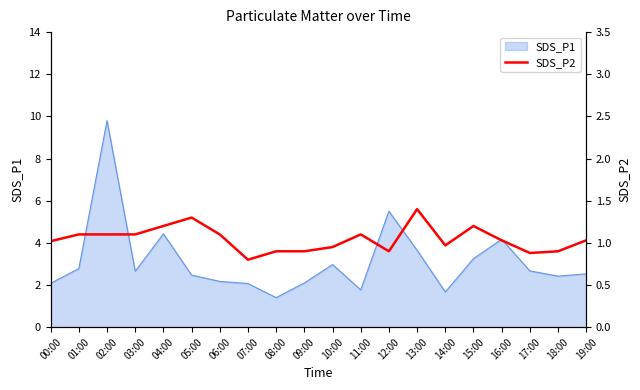

The SDS_P1 series shows 2.1 at 07:00. True or false?

True